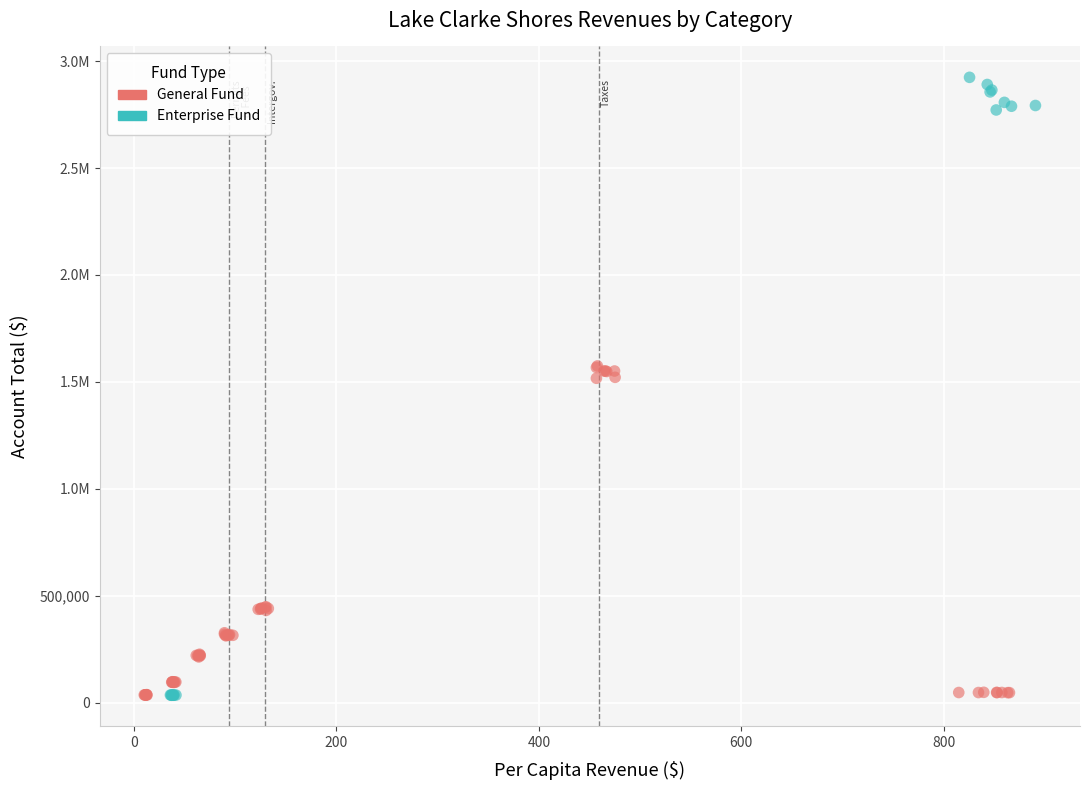

What are all the series names shown in the legend?

General Fund, Enterprise Fund